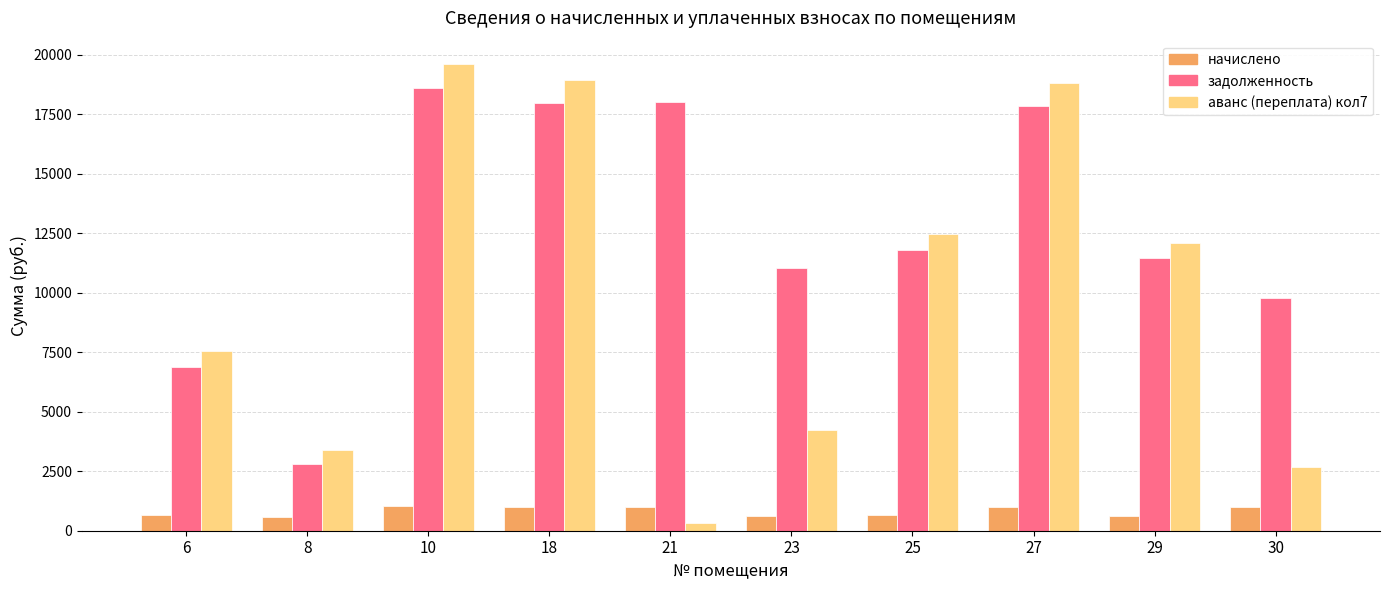

Does the chart contain stacked bars?

No